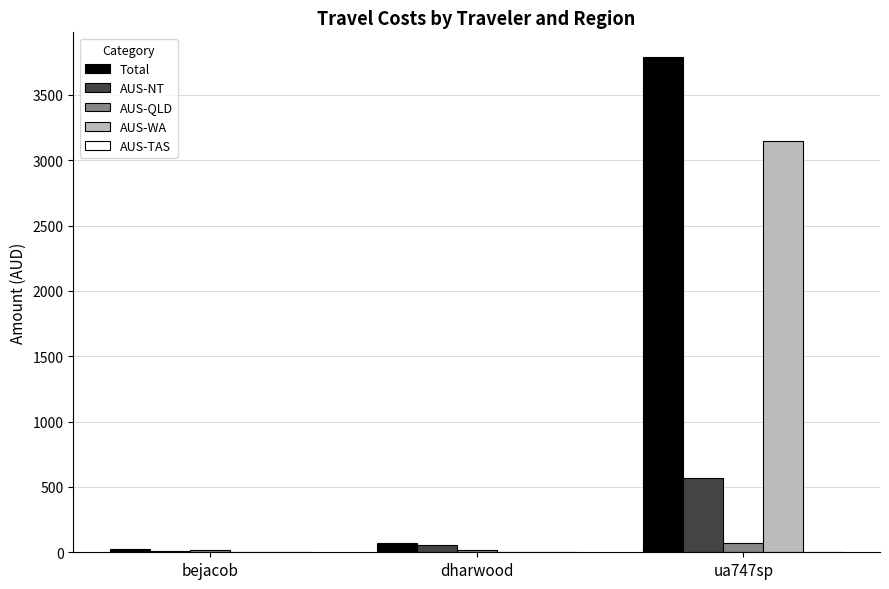

What is the sum of all AUS-NT values?

630.0